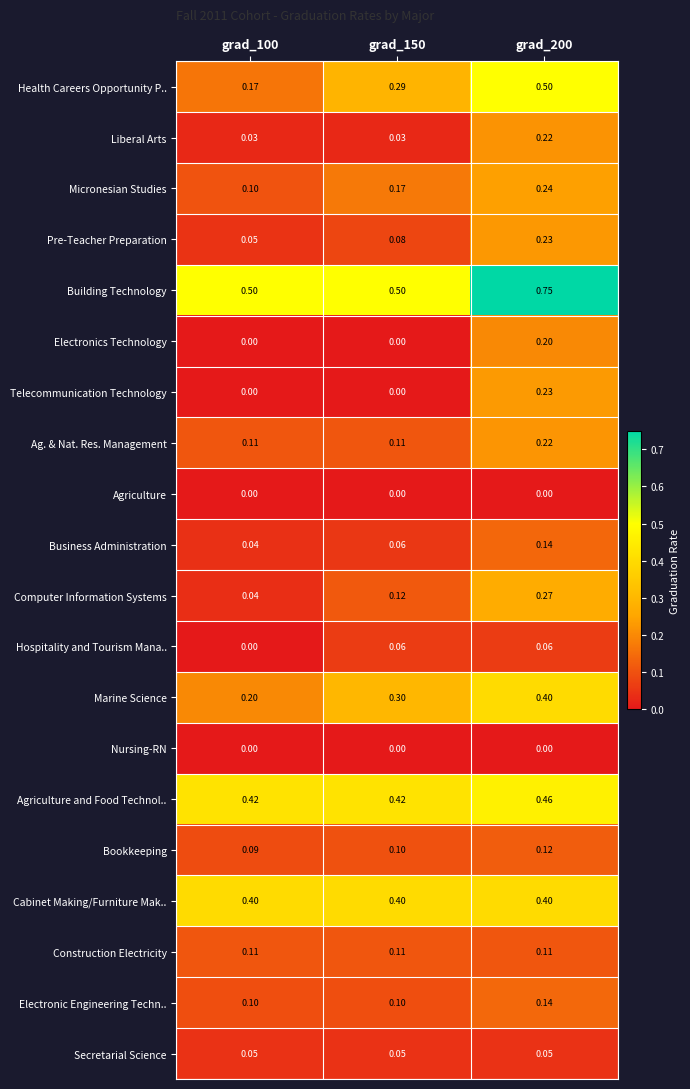

Which series has the widest spread of values?

Health Careers Opportunity P..